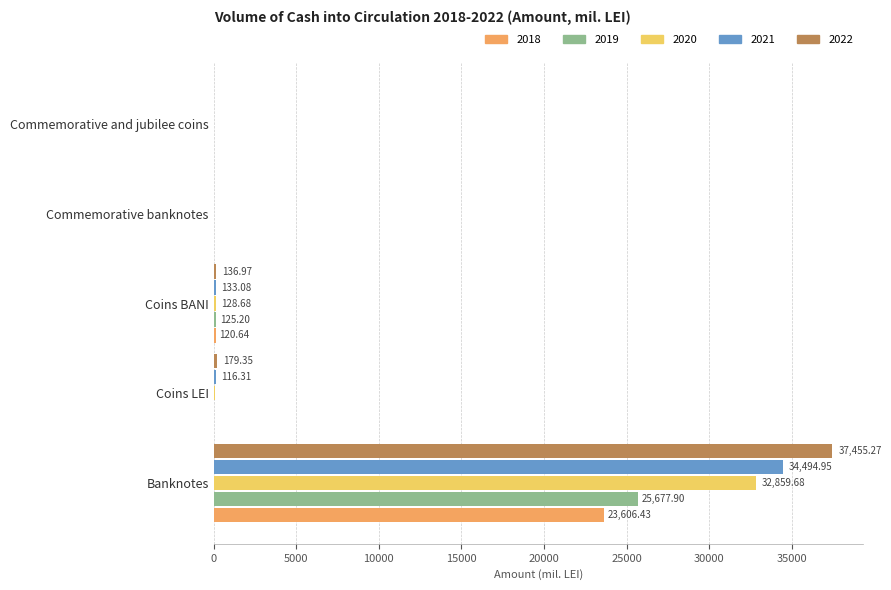

What are all the series names shown in the legend?

2018, 2019, 2020, 2021, 2022